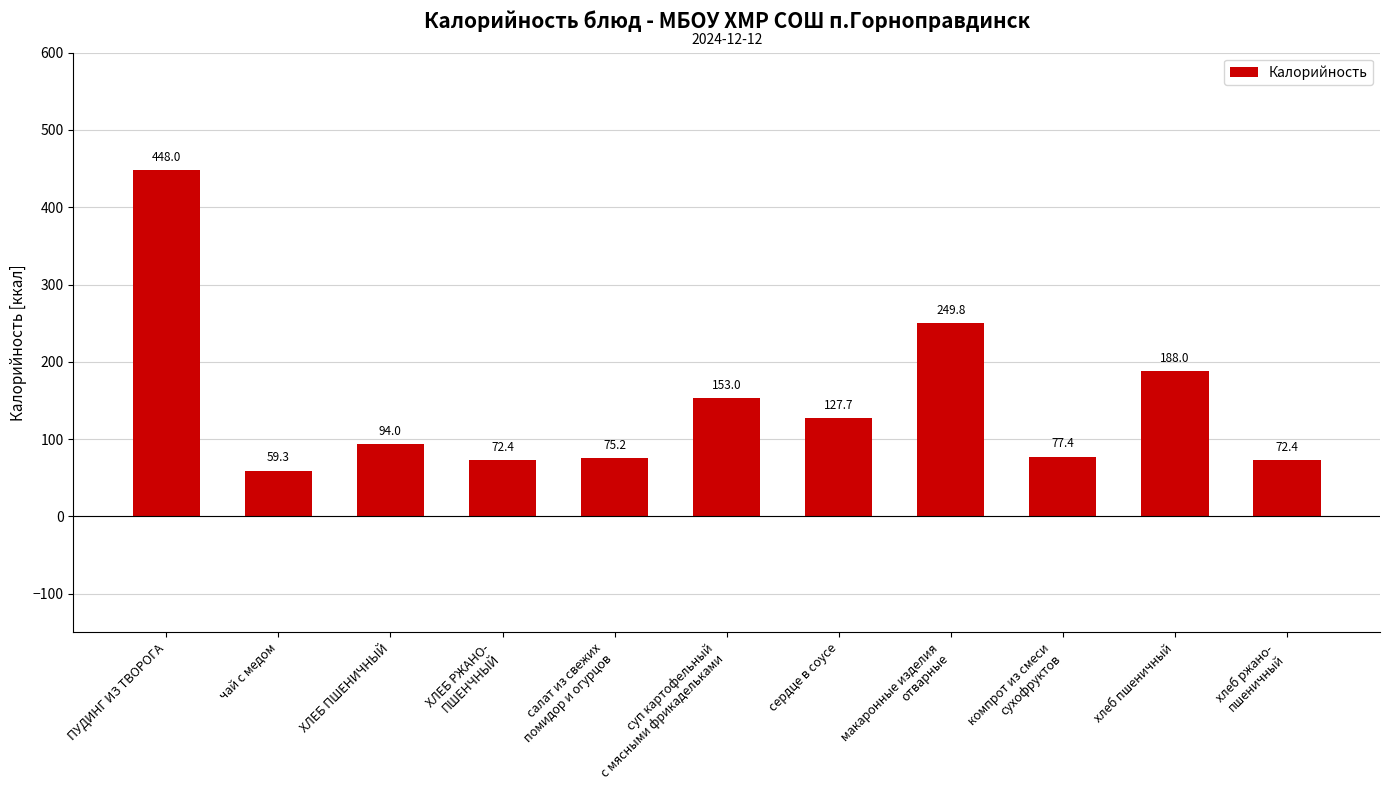

What is the difference between the maximum and second lowest values?

375.6